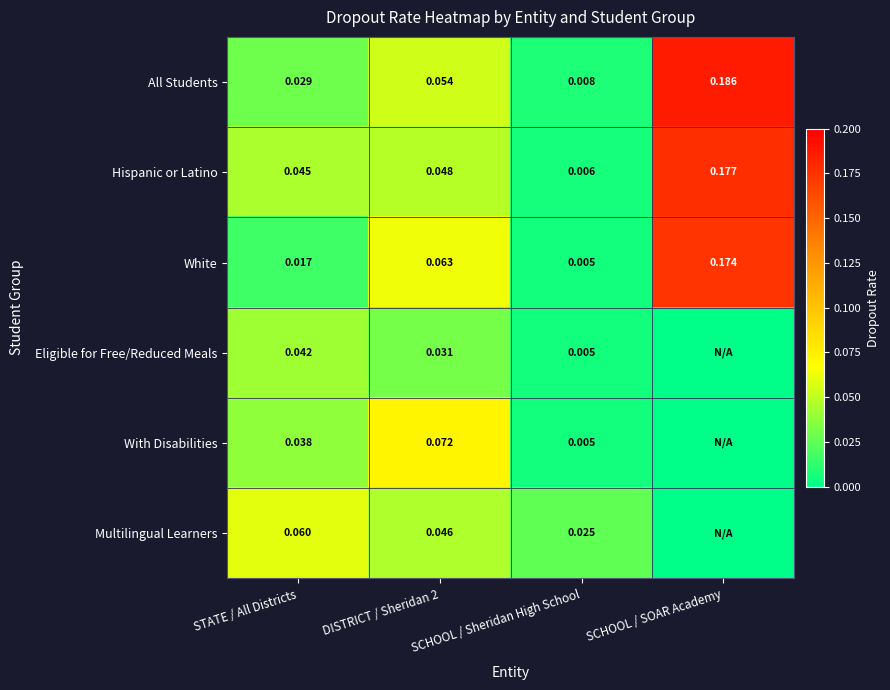

What is the greatest value displayed?

0.2